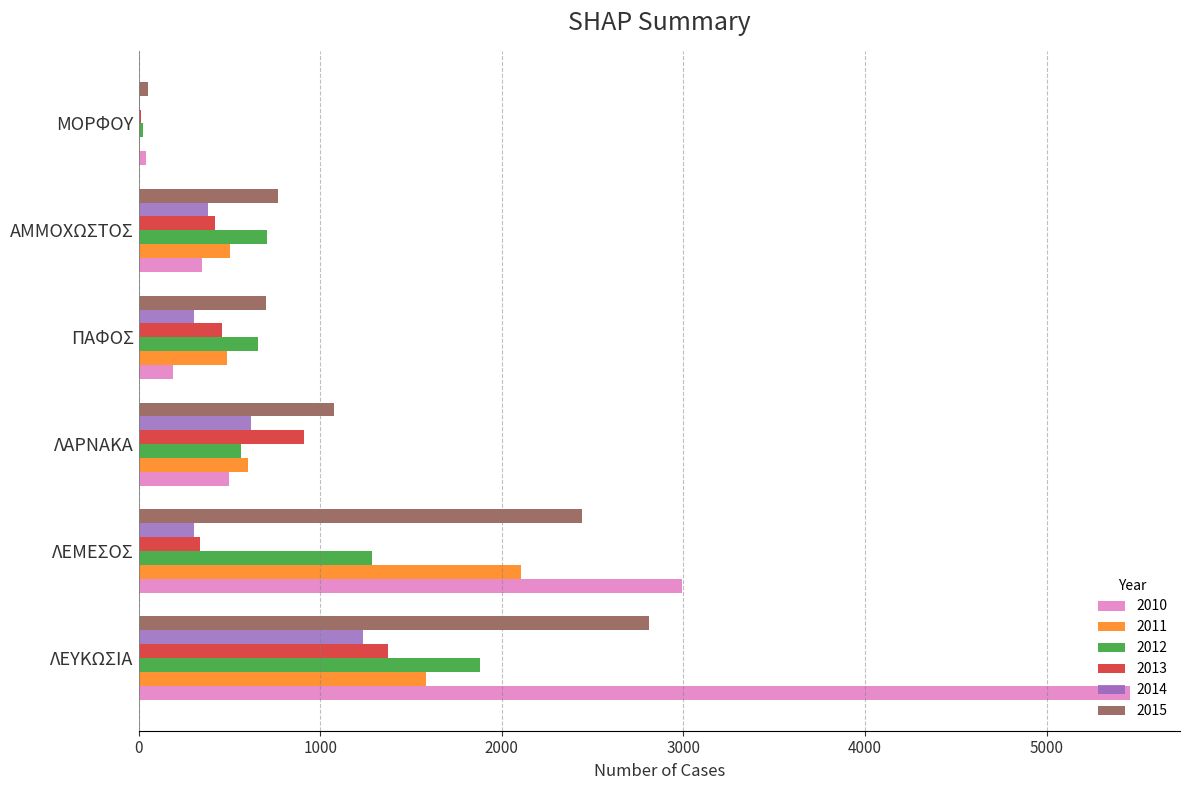

True or false: 2014 has a value of 547 at ΠΑΦΟΣ.

False